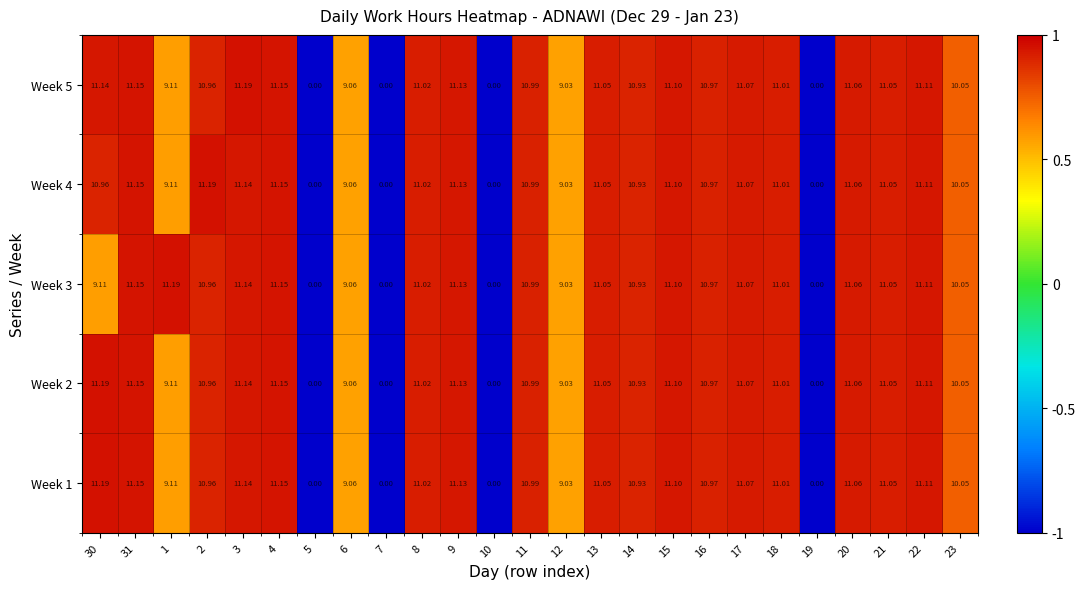

Is the value of Week 3 at 16 greater than the value of Week 5 at 7?

Yes